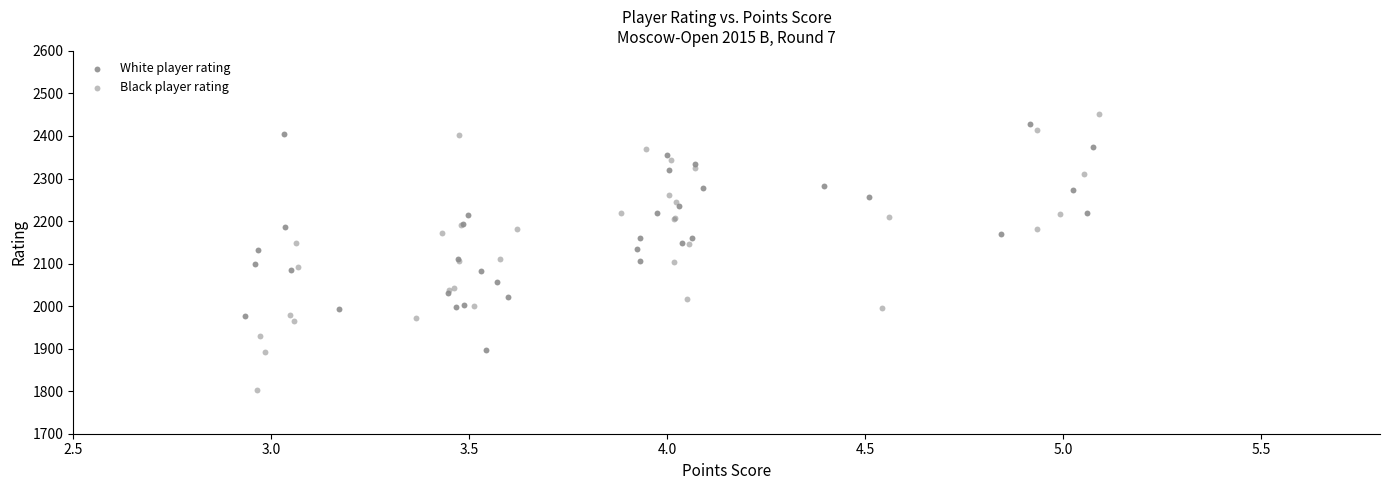

Which series has the largest Y range (max minus min)?

Black player rating